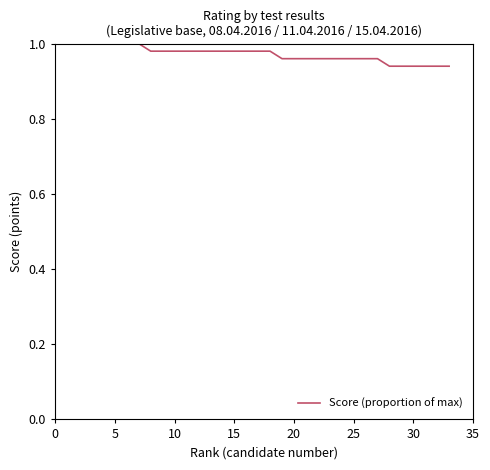

Reading left to right, transcribe all the data shown in this chart.

1.0	1.0	1.0	1.0	1.0	1.0	1.0	1.0	1.0	1.0	1.0	1.0	1.0	1.0	1.0	1.0	1.0	1.0	1.0	1.0	1.0	1.0	1.0	1.0	1.0	1.0	1.0	0.9	0.9	0.9	0.9	0.9	0.9